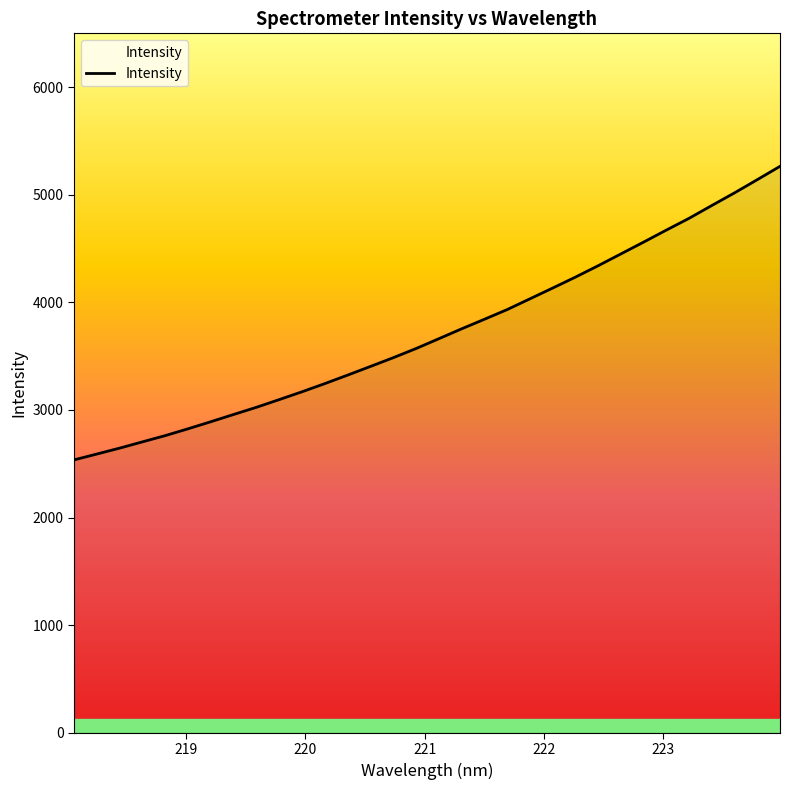

How many values exceed 3661?

16